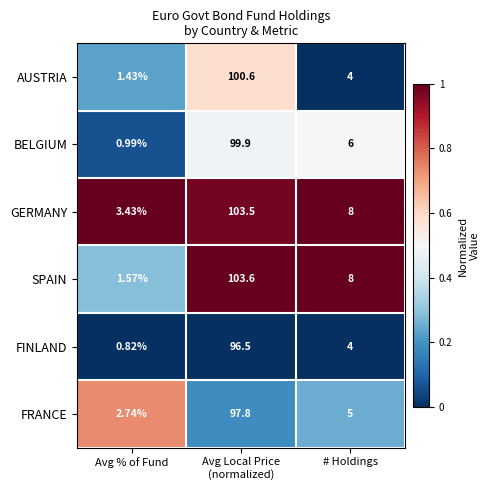

At which category does the chart reach its minimum across all series?

Avg % of Fund